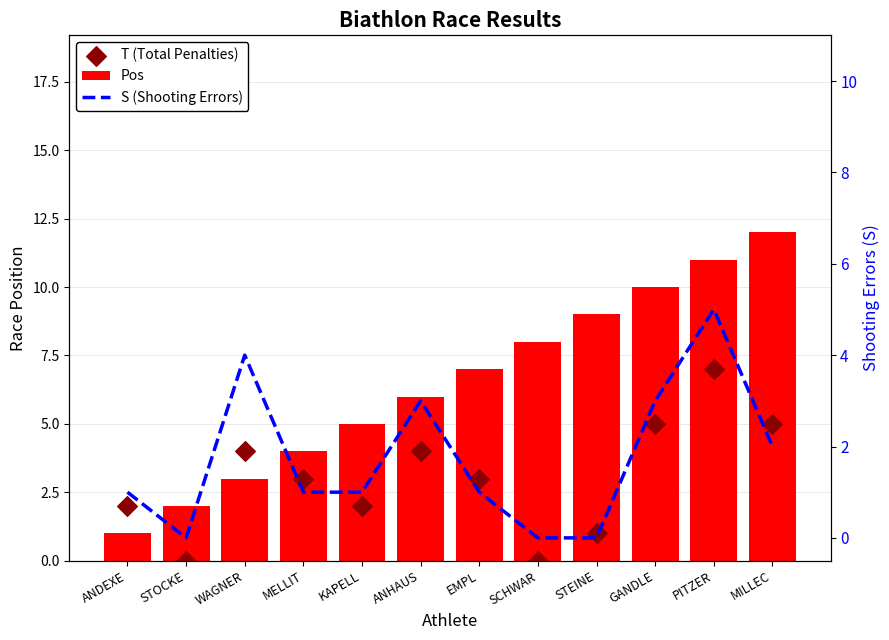

Which series has the widest spread of Y values?

Pos